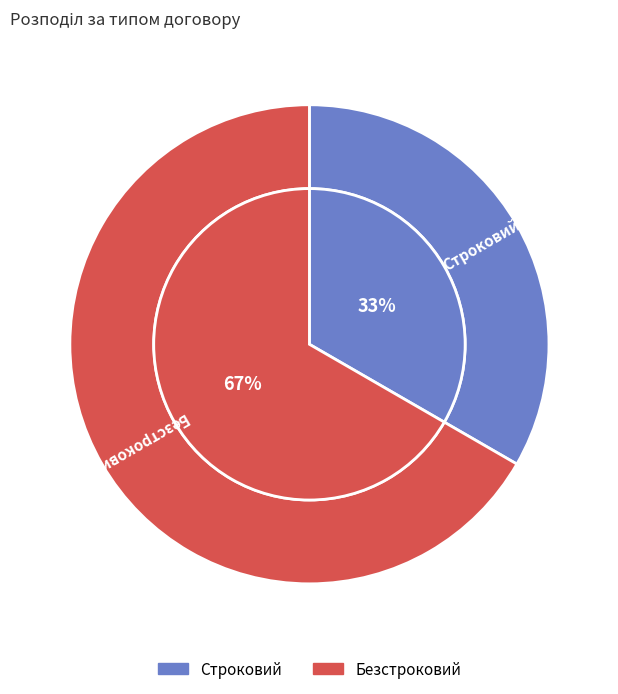

How many slices are in this pie chart?

2